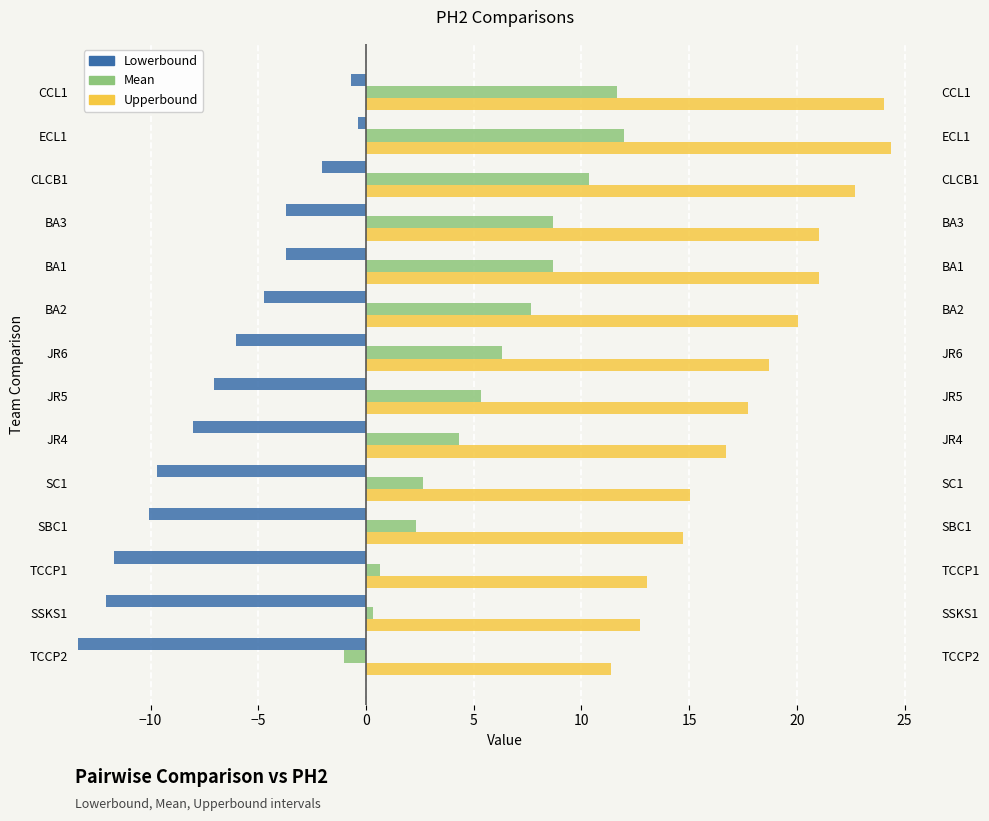

What is the spread (max minus min) of values at TCCP1?

12.4